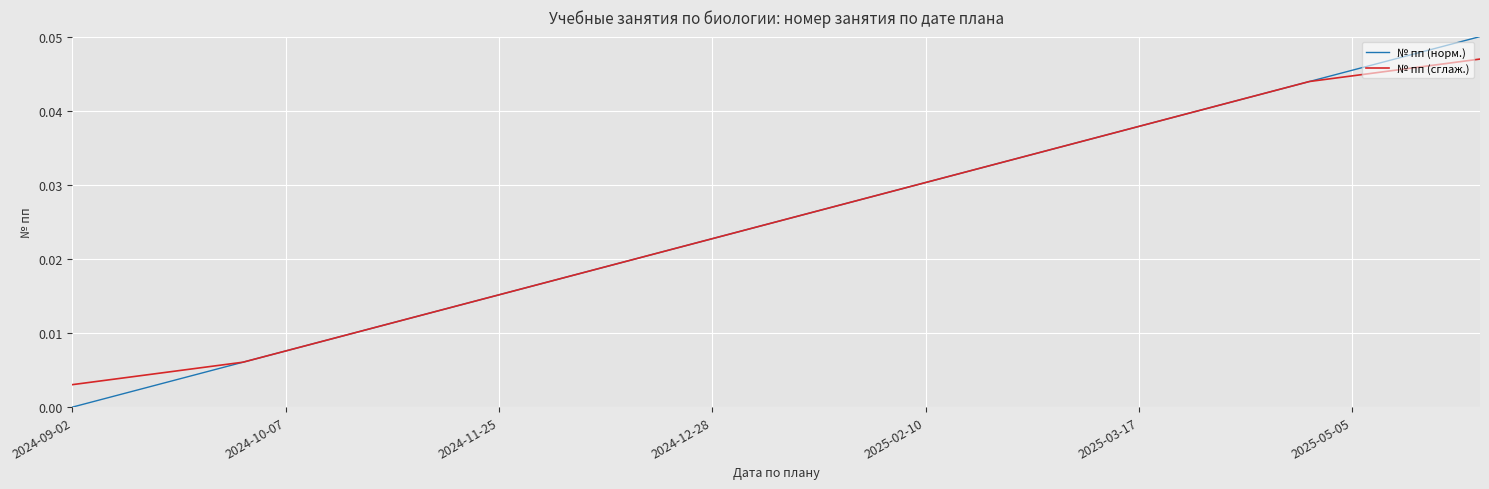

Which series has the widest spread of values?

№ пп (норм.)